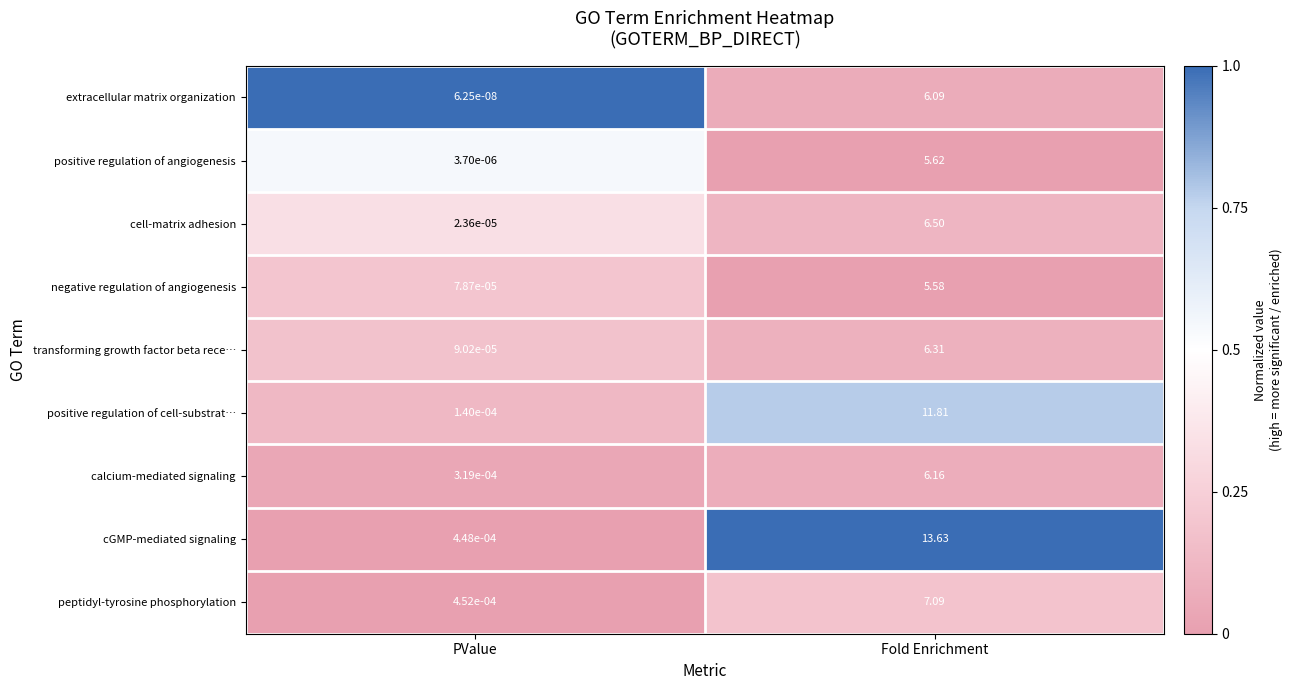

At which category is the sum across all series the highest?

Fold Enrichment